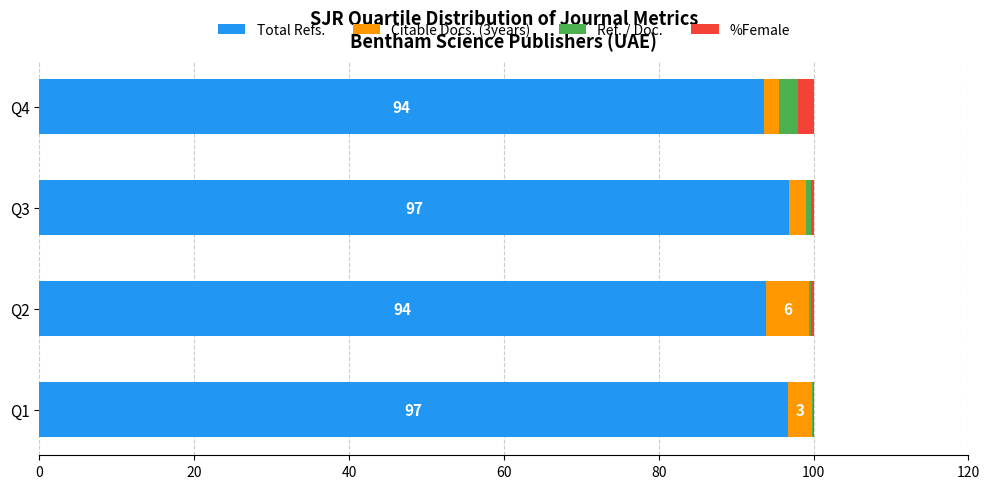

What is the highest value of the Total Refs. series?

96.8